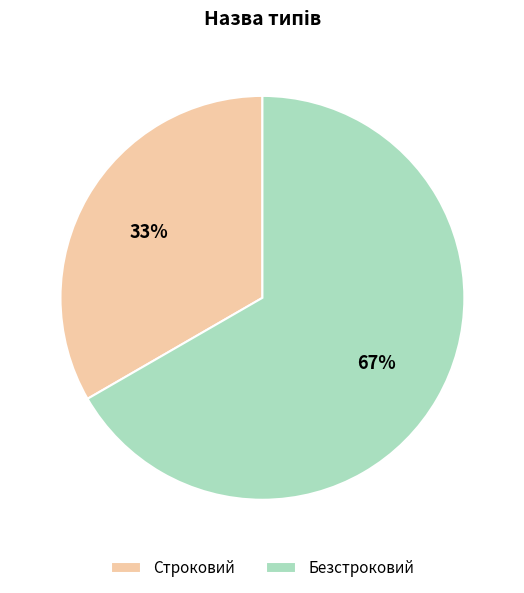

What percentage is the Безстроковий slice, to the nearest percent?

67%